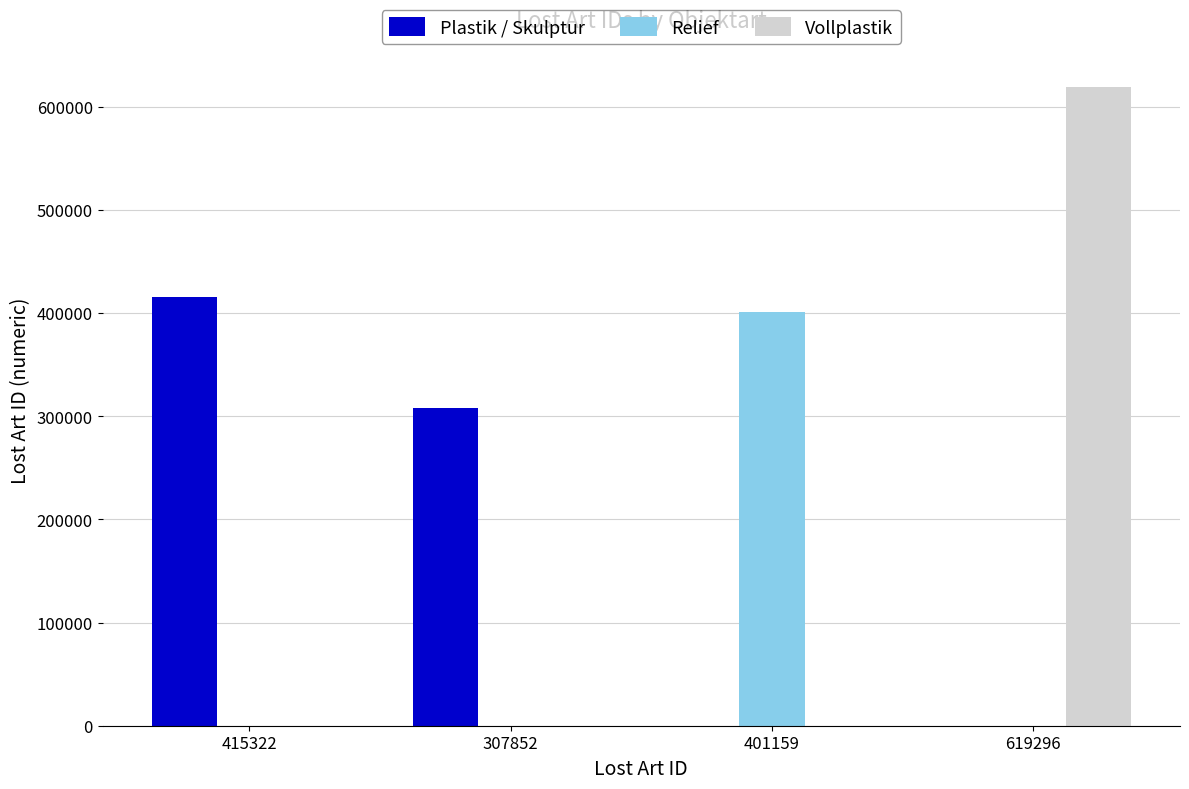

The value of Vollplastik at 415322 is 0. True or false?

True